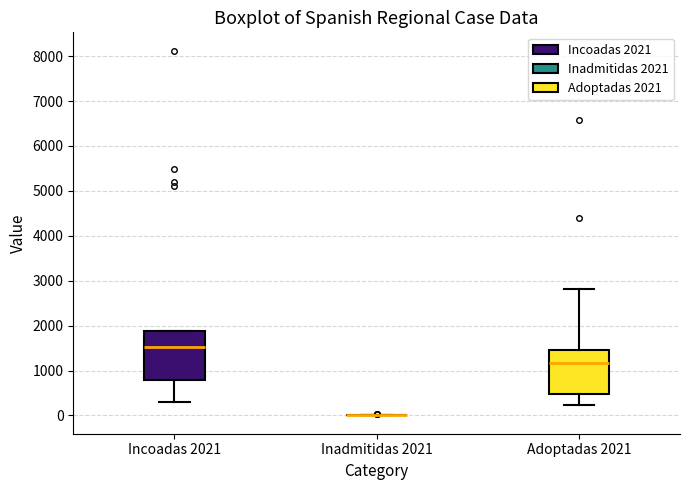

Reading left to right, transcribe this box plot: for each box, give where its median line is, the range the box spans, and where its two whiskers end, as read against the y-axis. The values are not printed on the chart, so give them approximately, as read against the axis.

Incoadas 2021: median 1500, box 800 to 1900, whiskers 300 to 1900
Inadmitidas 2021: box collapsed to a line at 0, whiskers 0 to 0
Adoptadas 2021: median 1200, box 500 to 1400, whiskers 200 to 2800